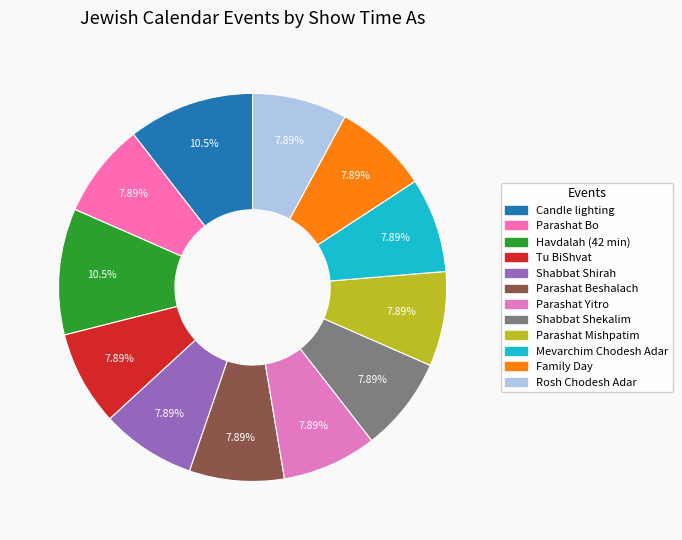

What is the ratio of the value at Candle lighting to the value at Mevarchim Chodesh Adar?

1.3